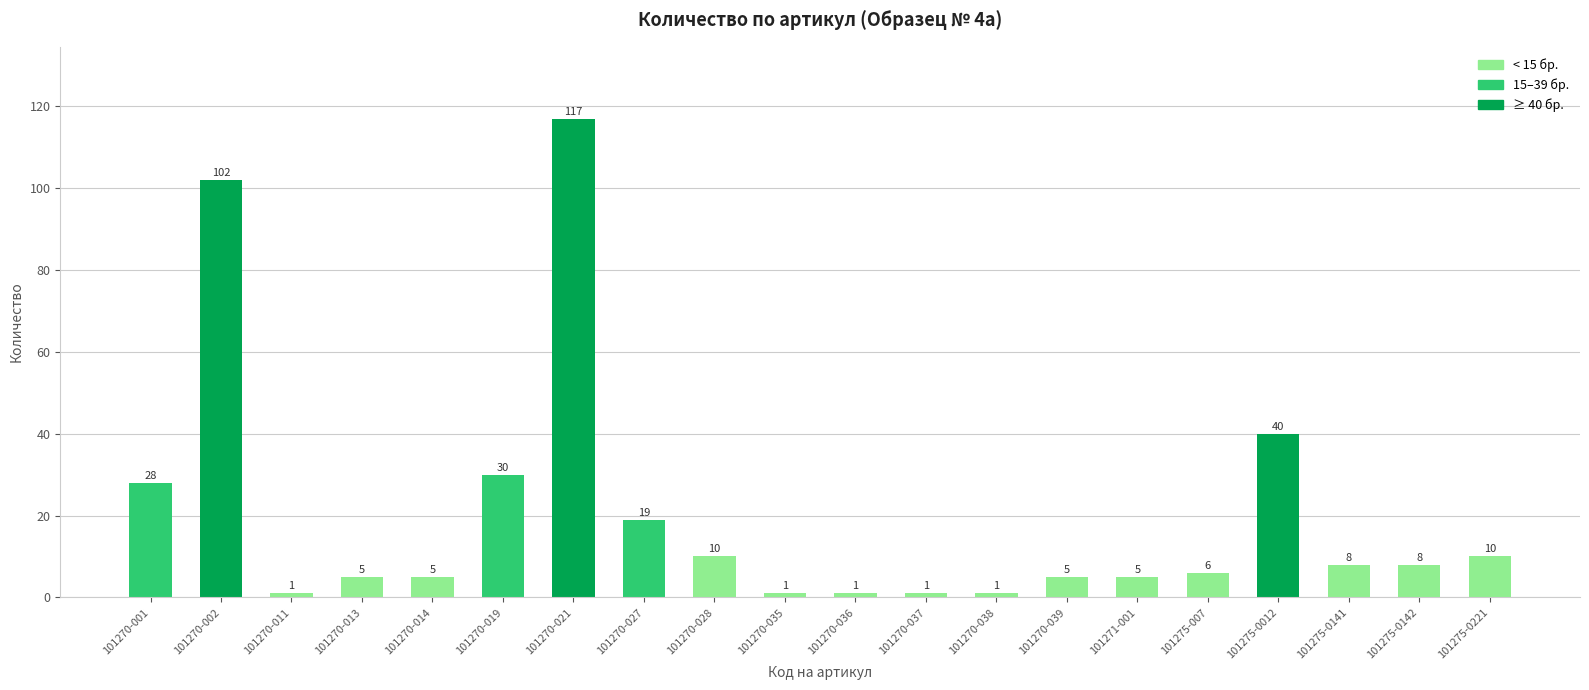

The chart shows a value of 1 at 101270-036. True or false?

True